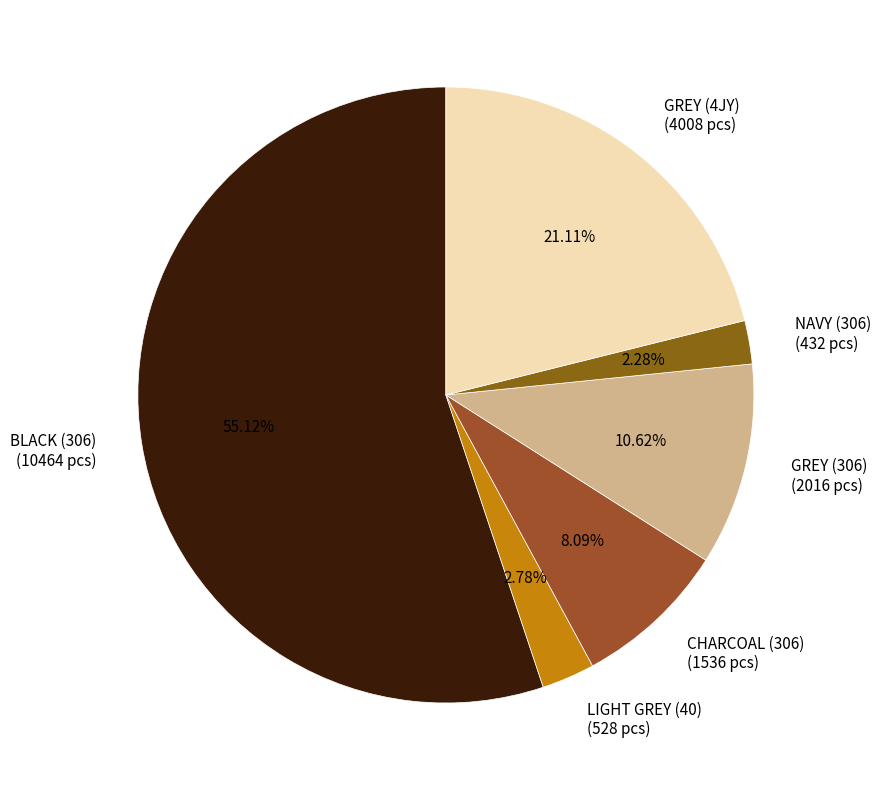

Is it true that CHARCOAL (306) is 1% of the pie?

False